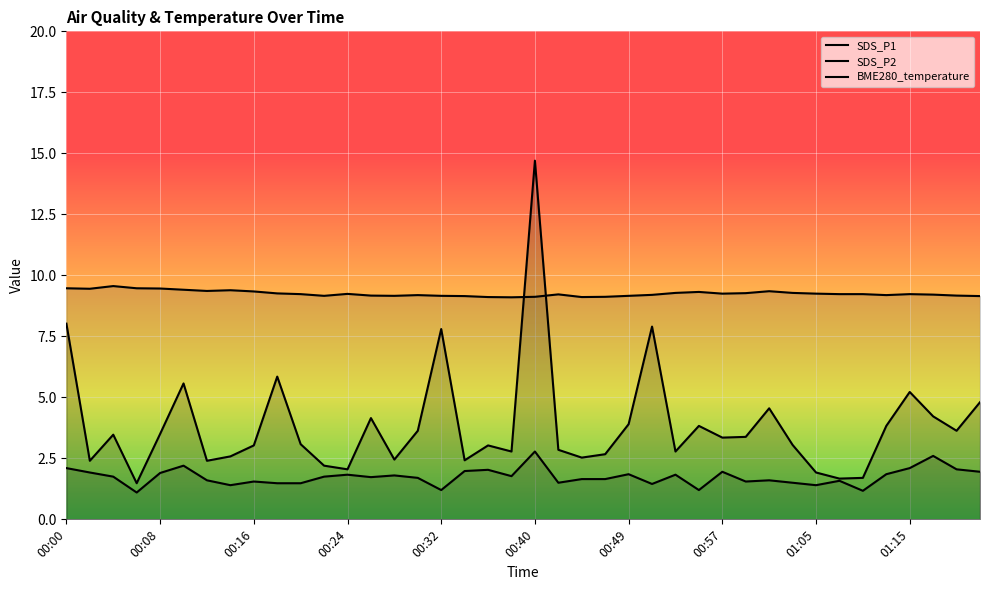

Which series changed the most between 16 and 26?

SDS_P1